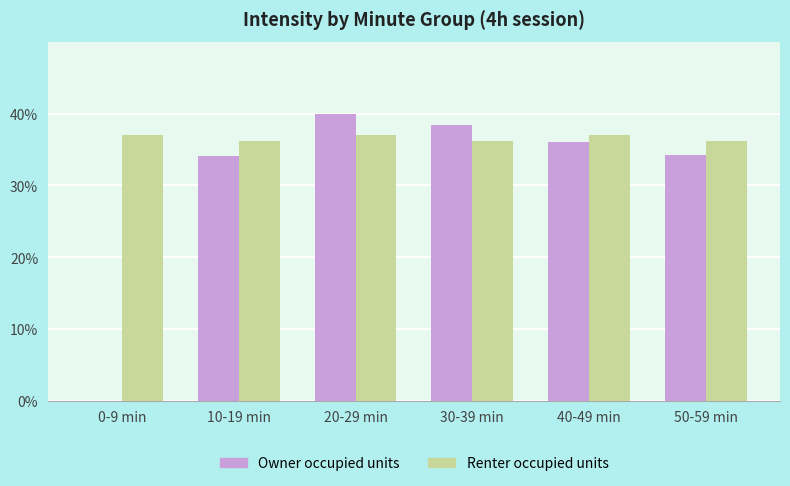

Is it true that Renter occupied units equals 36.2 at 50-59 min?

True